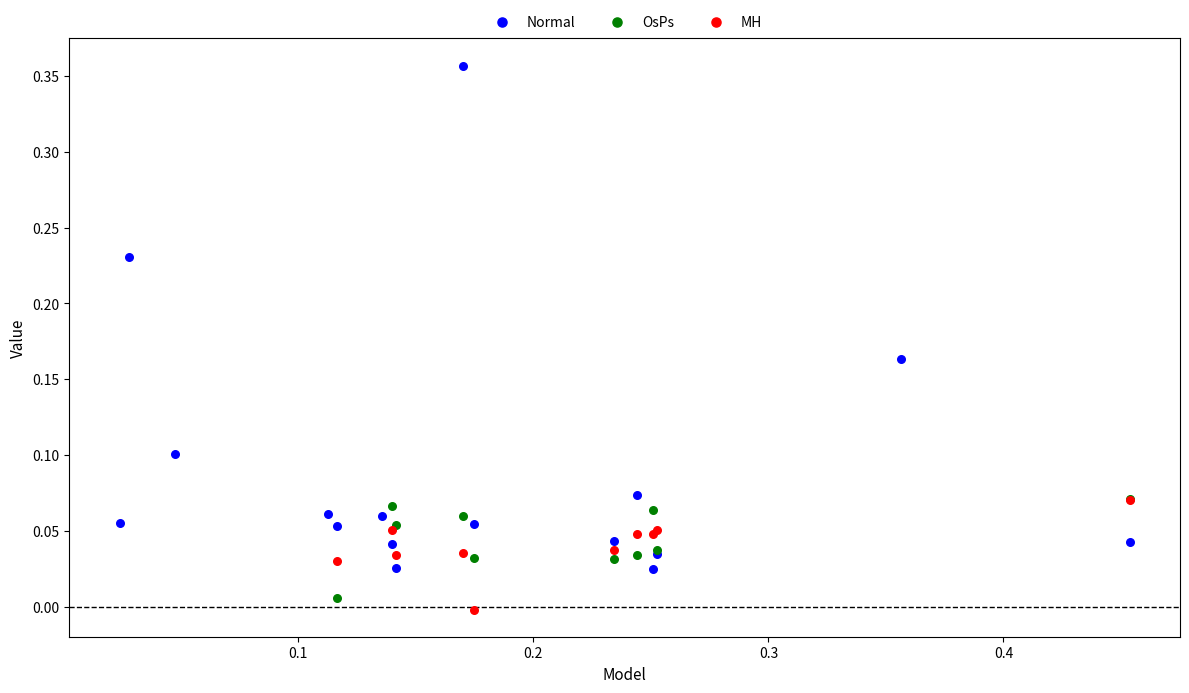

Which series has the largest Y range (max minus min)?

Normal